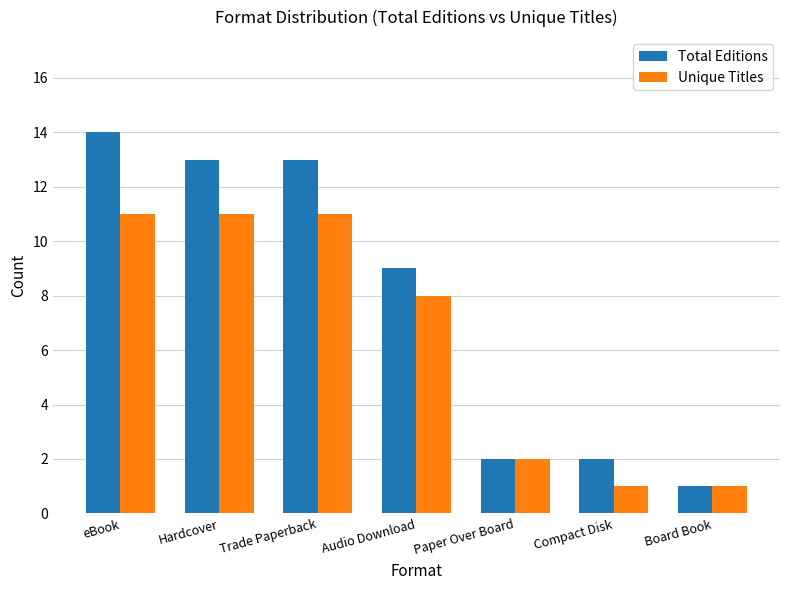

What are all the series names shown in the legend?

Total Editions, Unique Titles